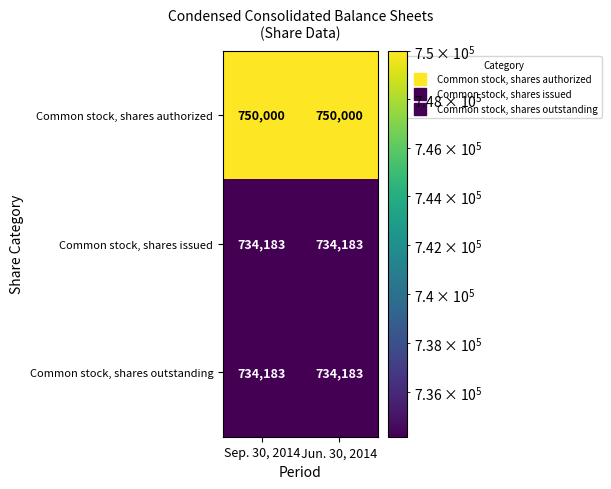

What is the minimum value shown in the chart?

734183